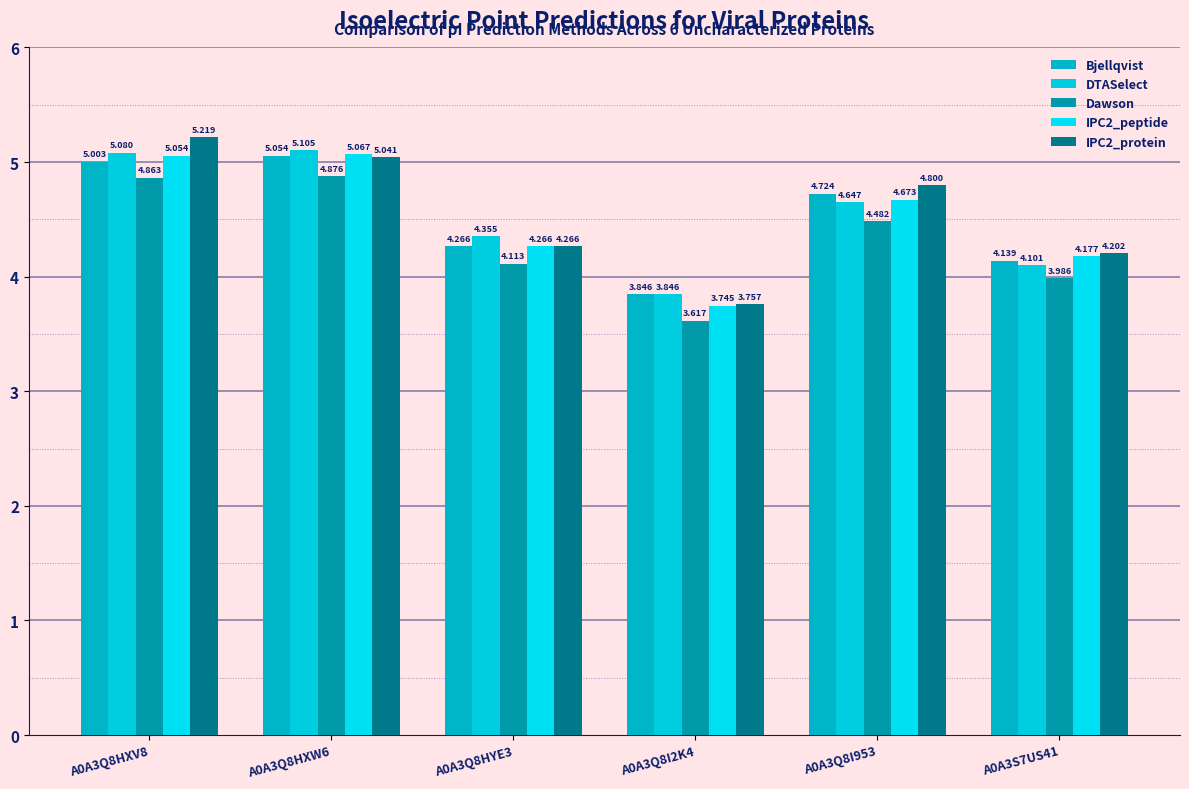

Reading left to right, what are all the values shown in this chart?

Bjellqvist: A0A3Q8HXV8=5.0	A0A3Q8HXW6=5.1	A0A3Q8HYE3=4.3	A0A3Q8I2K4=3.8	A0A3Q8I953=4.7	A0A3S7US41=4.1
DTASelect: A0A3Q8HXV8=5.1	A0A3Q8HXW6=5.1	A0A3Q8HYE3=4.4	A0A3Q8I2K4=3.8	A0A3Q8I953=4.6	A0A3S7US41=4.1
Dawson: A0A3Q8HXV8=4.9	A0A3Q8HXW6=4.9	A0A3Q8HYE3=4.1	A0A3Q8I2K4=3.6	A0A3Q8I953=4.5	A0A3S7US41=4.0
IPC2_peptide: A0A3Q8HXV8=5.1	A0A3Q8HXW6=5.1	A0A3Q8HYE3=4.3	A0A3Q8I2K4=3.7	A0A3Q8I953=4.7	A0A3S7US41=4.2
IPC2_protein: A0A3Q8HXV8=5.2	A0A3Q8HXW6=5.0	A0A3Q8HYE3=4.3	A0A3Q8I2K4=3.8	A0A3Q8I953=4.8	A0A3S7US41=4.2